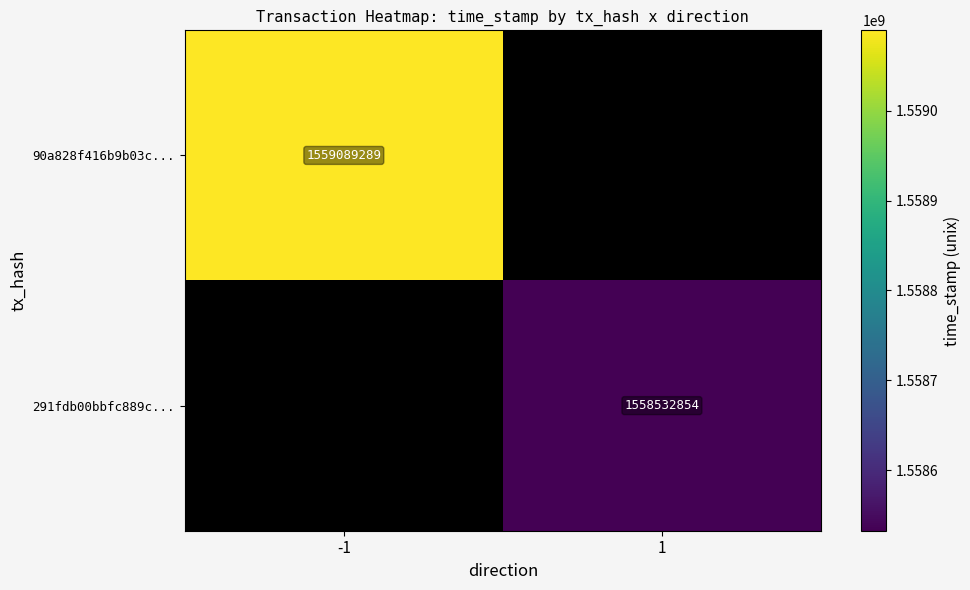

The 90a828f416b9b03c... series shows 1559089289 at -1. True or false?

True